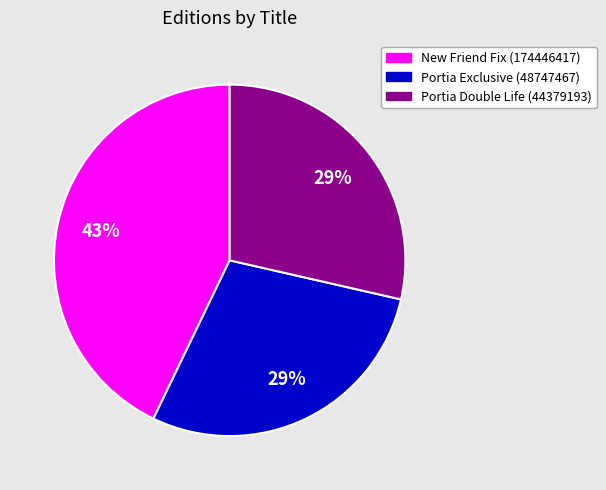

Do Portia Double Life (44379193) and Portia Exclusive (48747467) together represent more than half of the pie?

Yes